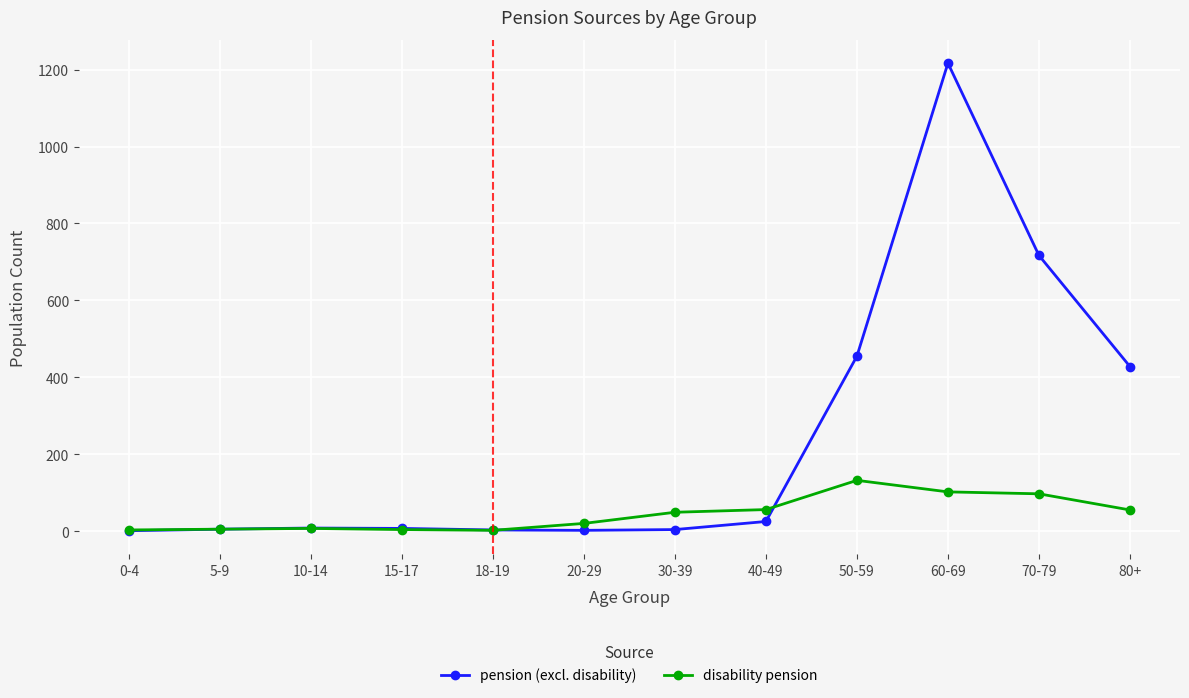

What is the difference between the highest and lowest values at 0-4?

2